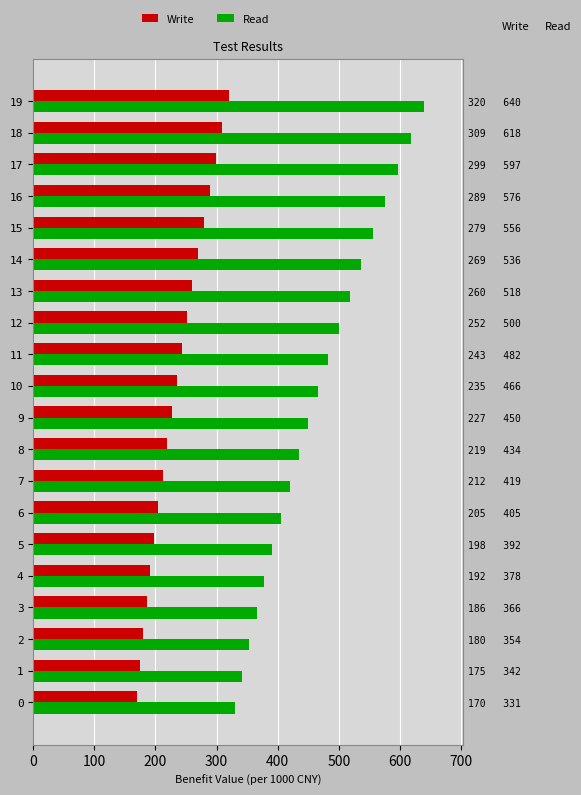

Reading right to left, what are all the values shown in this chart?

Write: 319.9	309.5	298.9	288.7	278.9	269.5	260.4	251.6	243.1	234.8	226.9	219.2	211.9	204.9	198.2	191.8	185.8	180.1	174.8	170.0
Read: 640.0	617.9	596.5	575.8	555.8	536.5	517.8	499.8	482.4	465.7	449.6	434.2	419.5	405.2	391.5	378.4	365.8	353.6	341.9	330.7